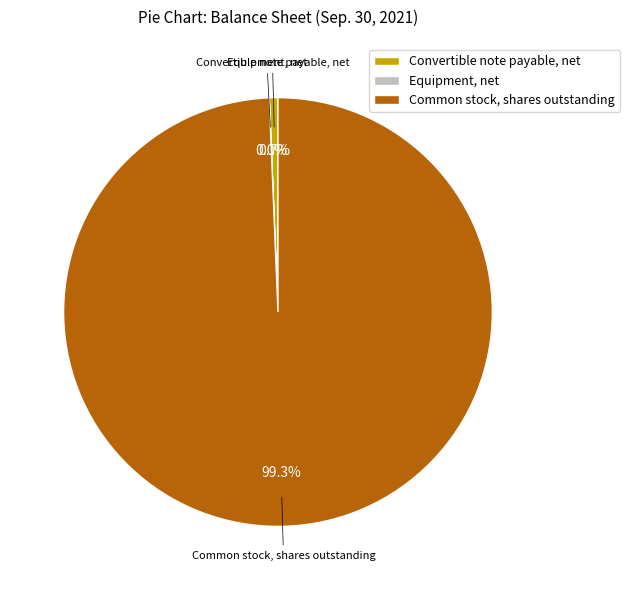

To the nearest percent, what is the difference between the largest and smallest slice percentages?

99%